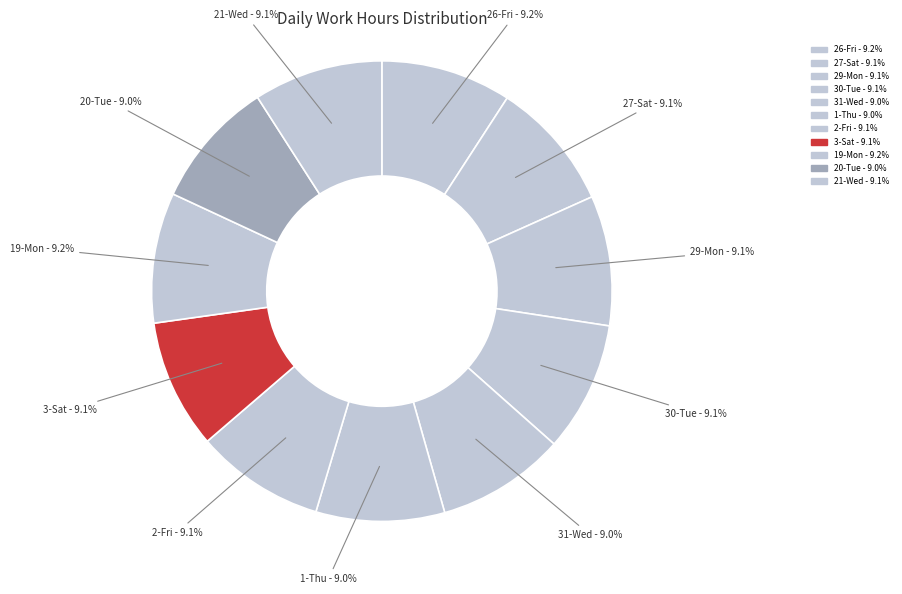

To the nearest percent, what percentage of the pie is 1-Thu?

9%